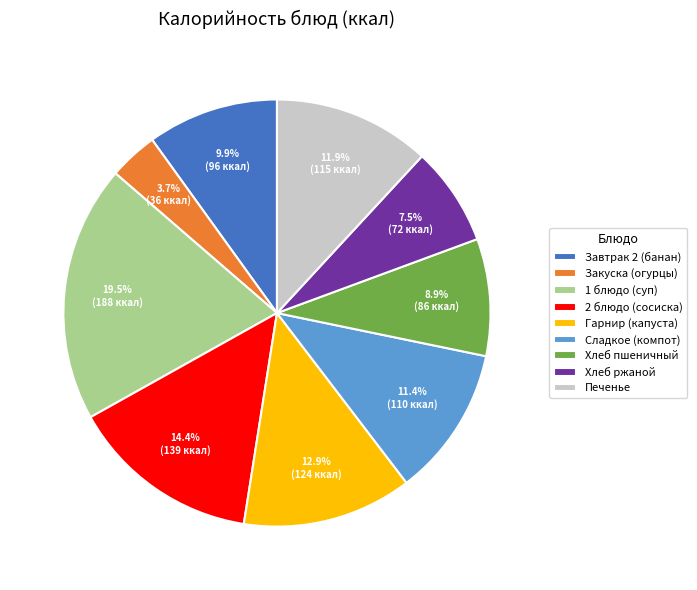

Which slice is the smallest?

Закуска (огурцы)